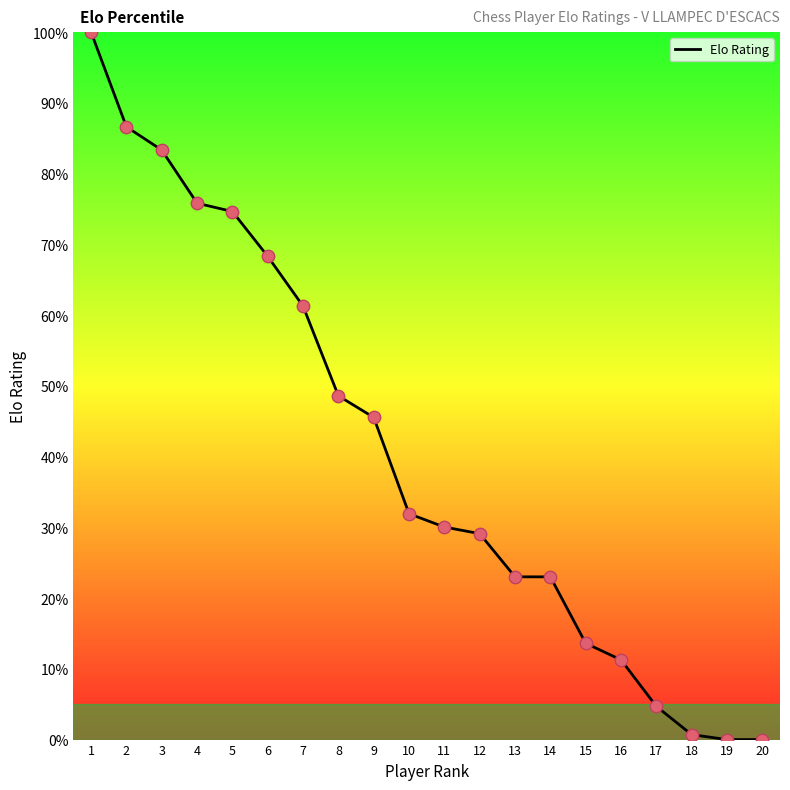

What is the change in value from 2 to 13?

-63.6